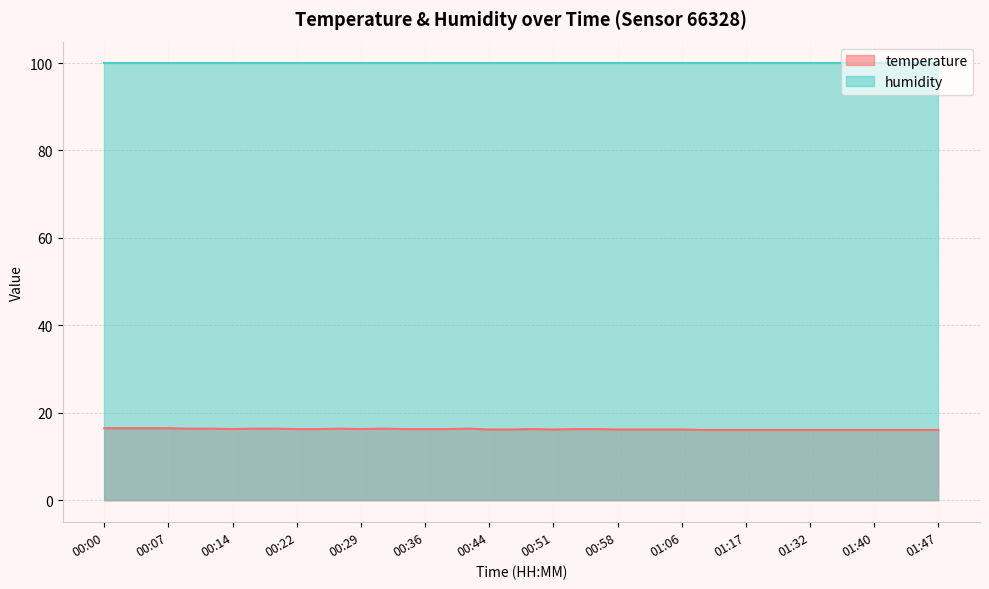

Which category has the highest value across all series?

00:00